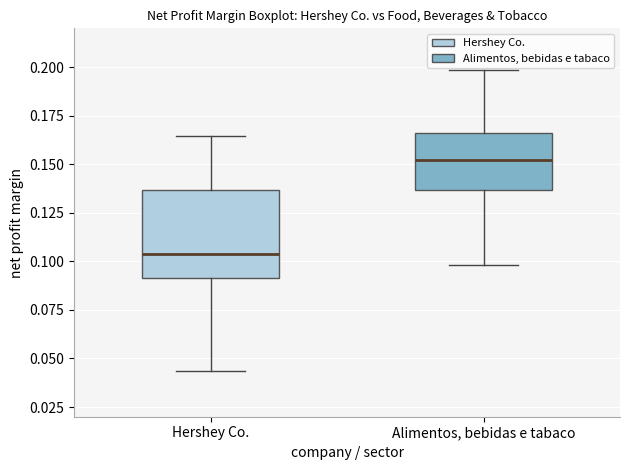

Which box is the tallest, from its lower edge to its upper edge?

Hershey Co.